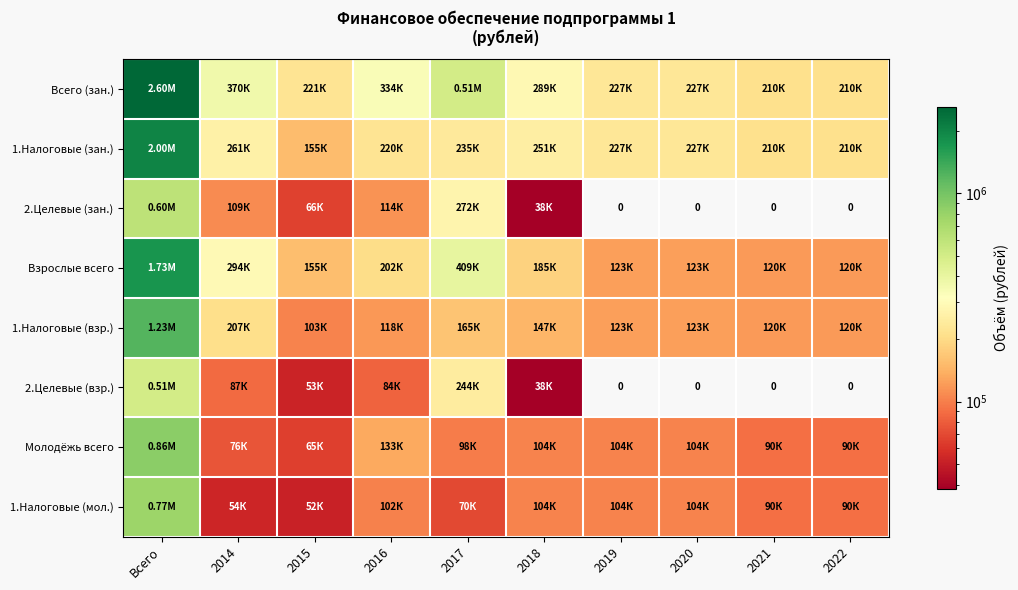

Which label corresponds to the largest value in the chart?

Всего